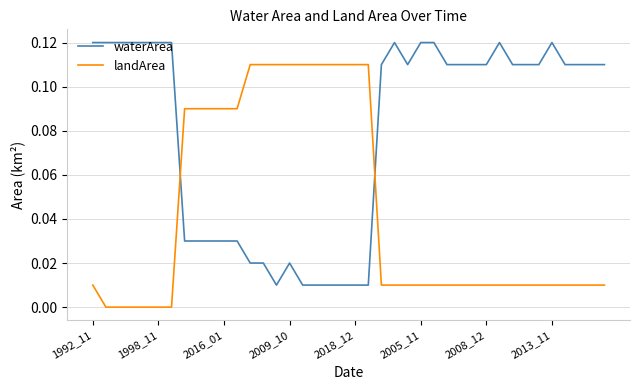

Rank the series by their average value, from lowest to highest.

landArea, waterArea